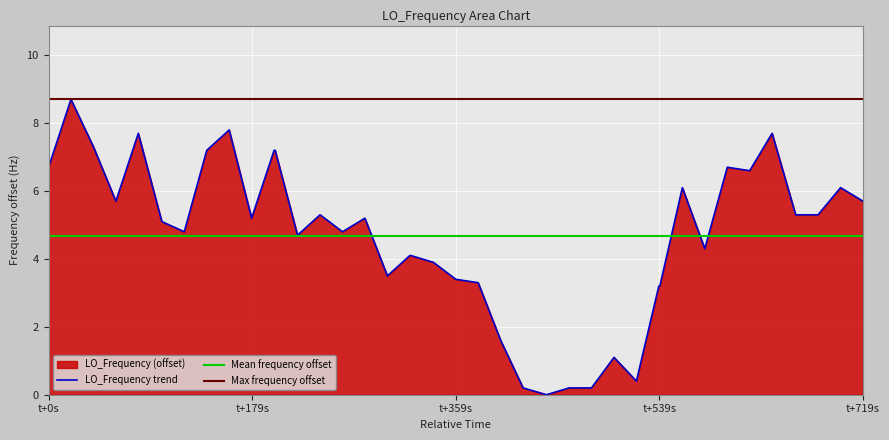

What is the difference between the maximum and minimum values?

8.7